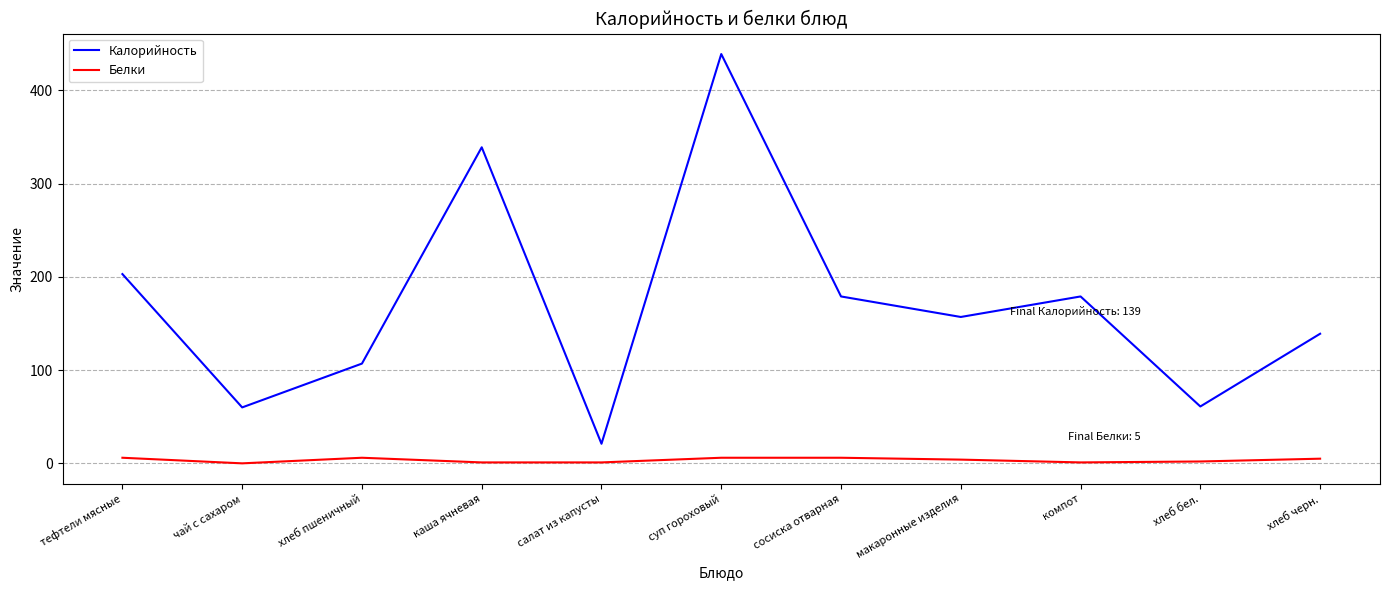

Is it true that Белки equals 5 at хлеб черн.?

True